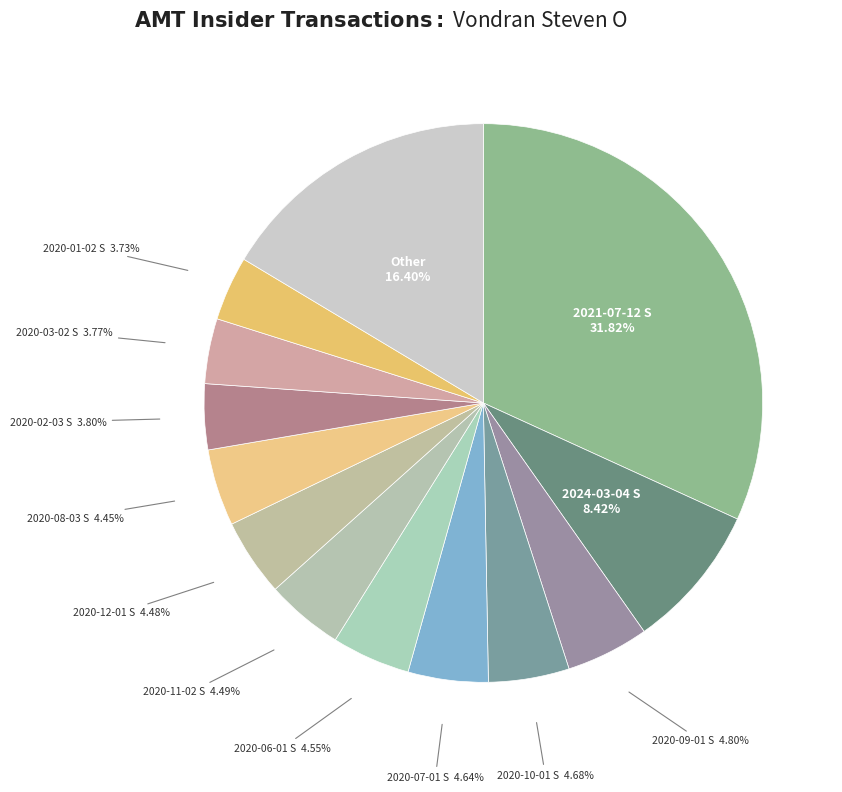

Between Other and 2020-09-01 S, which is larger?

Other